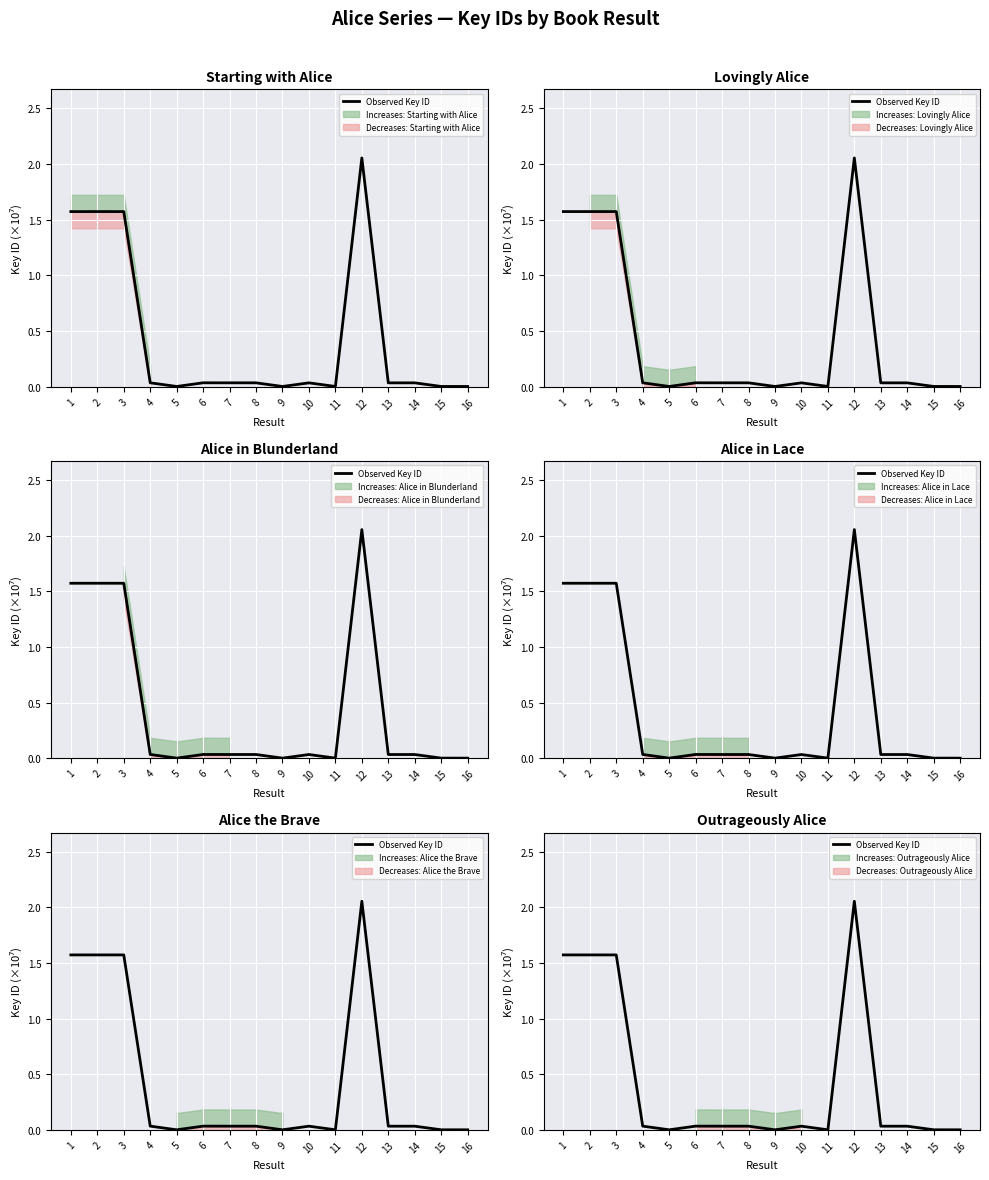

At which category does the chart reach its peak across all series?

12